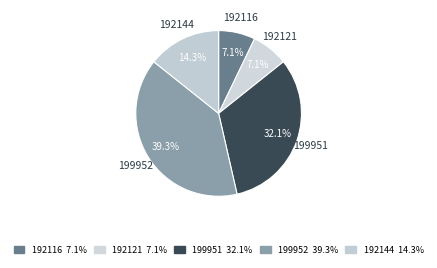

The 192144 slice represents 8% of the pie. True or false?

False